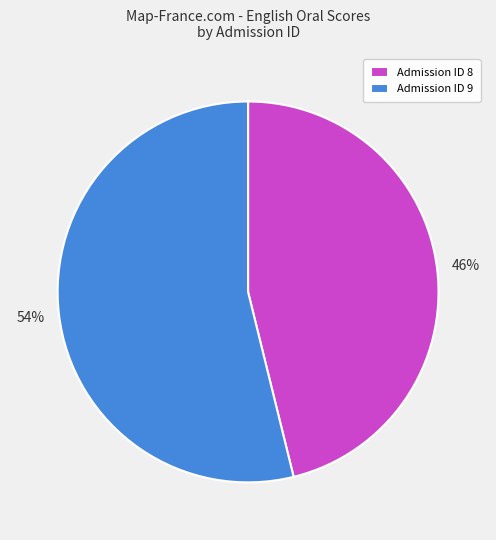

Rank the categories by value from lowest to highest.

Admission ID 8, Admission ID 9